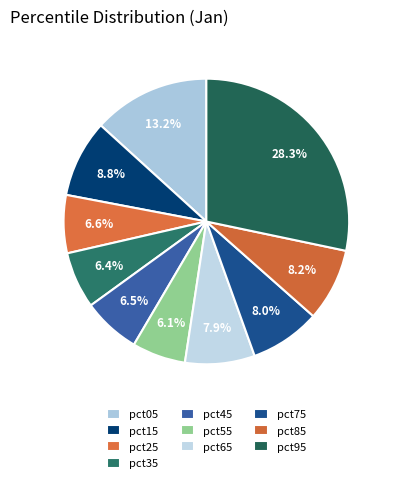

How many slices are in this pie chart?

10